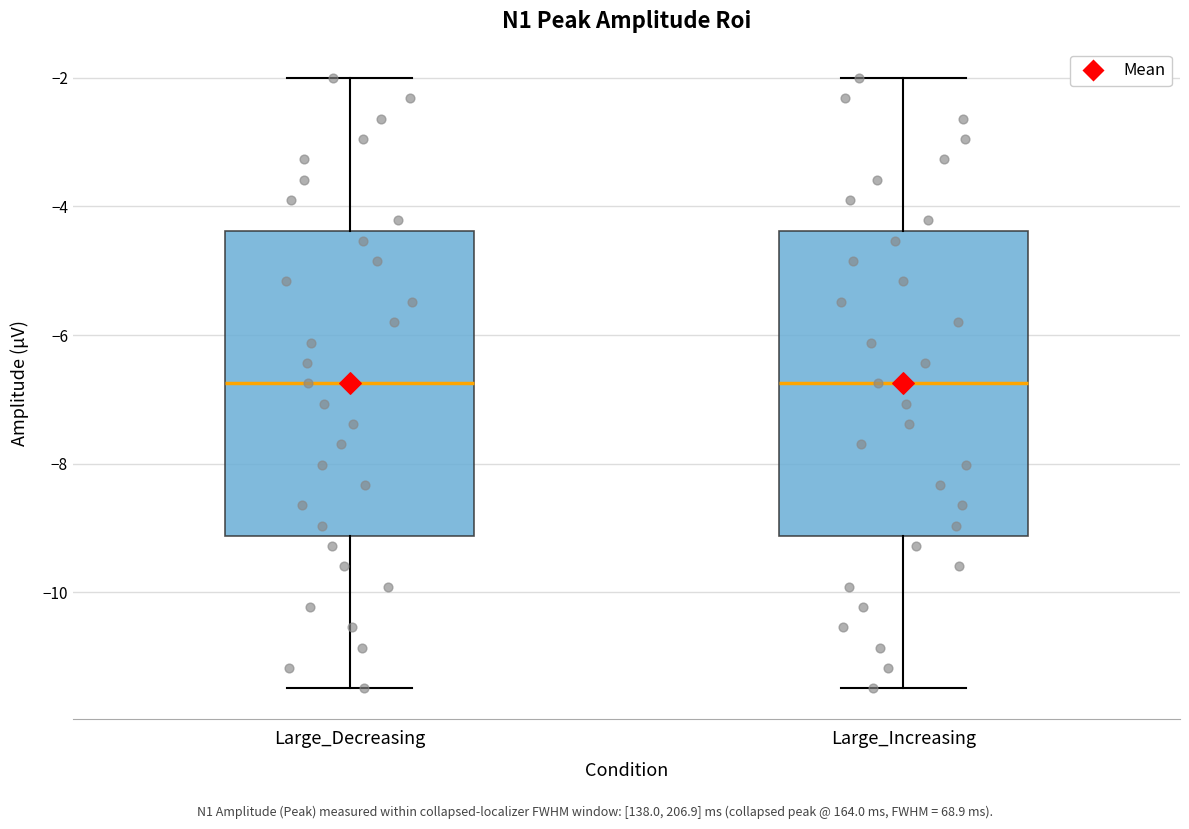

Reading left to right, read every box against the y-axis: the position of its median line, the range the box covers, and the ends of its whiskers. The values are not printed on the chart, so give them approximately, as read against the axis.

Large_Decreasing: median -6.8, box -9.2 to -4.4, whiskers -11.4 to -2.0
Large_Increasing: median -6.8, box -9.2 to -4.4, whiskers -11.4 to -2.0